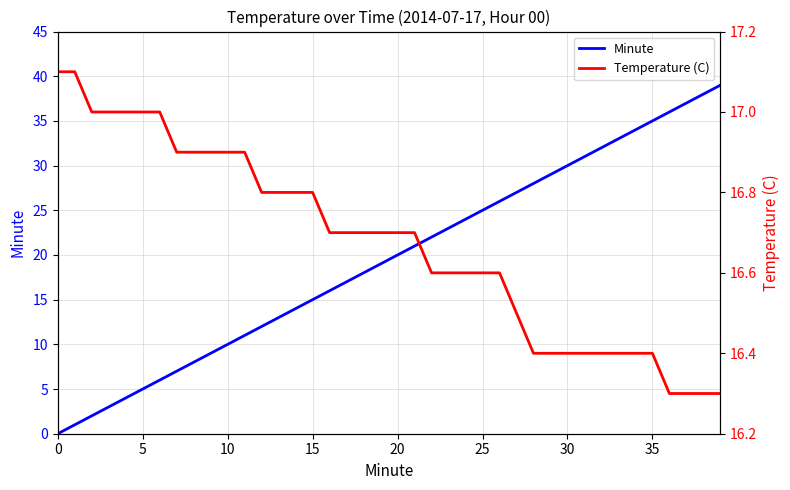

Is it true that Minute equals 35 at 35?

True